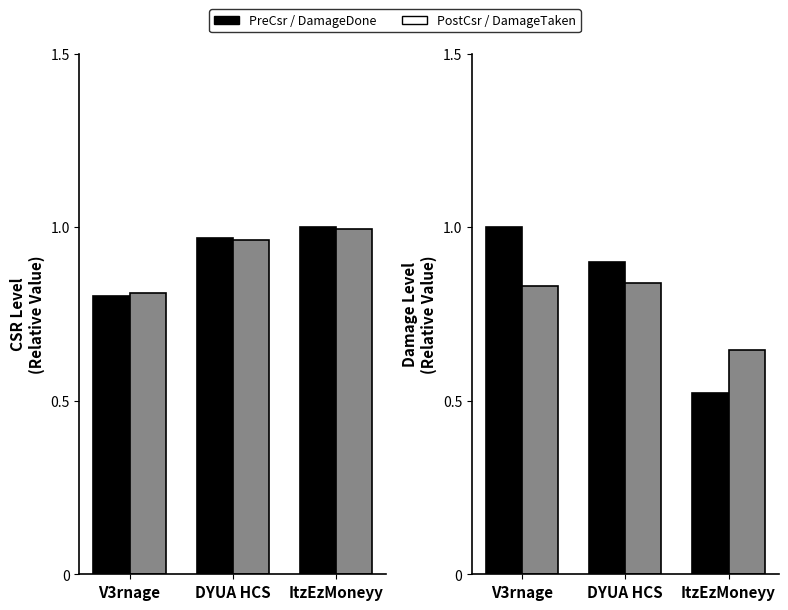

Which series has the largest range (max minus min)?

DamageDone